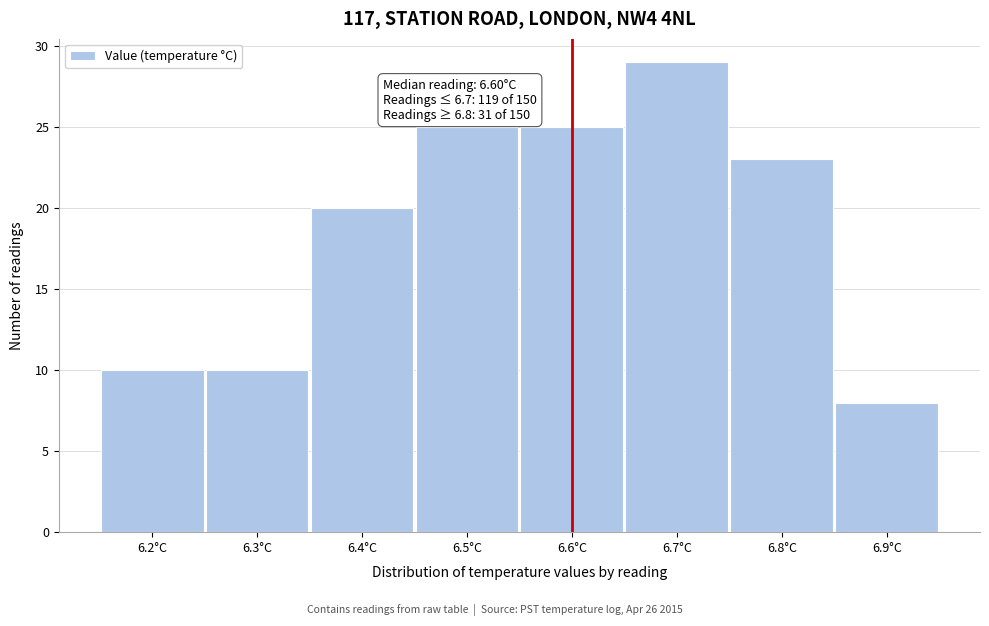

Over which range of the x-axis is the bar tallest?

6.65 to 6.75